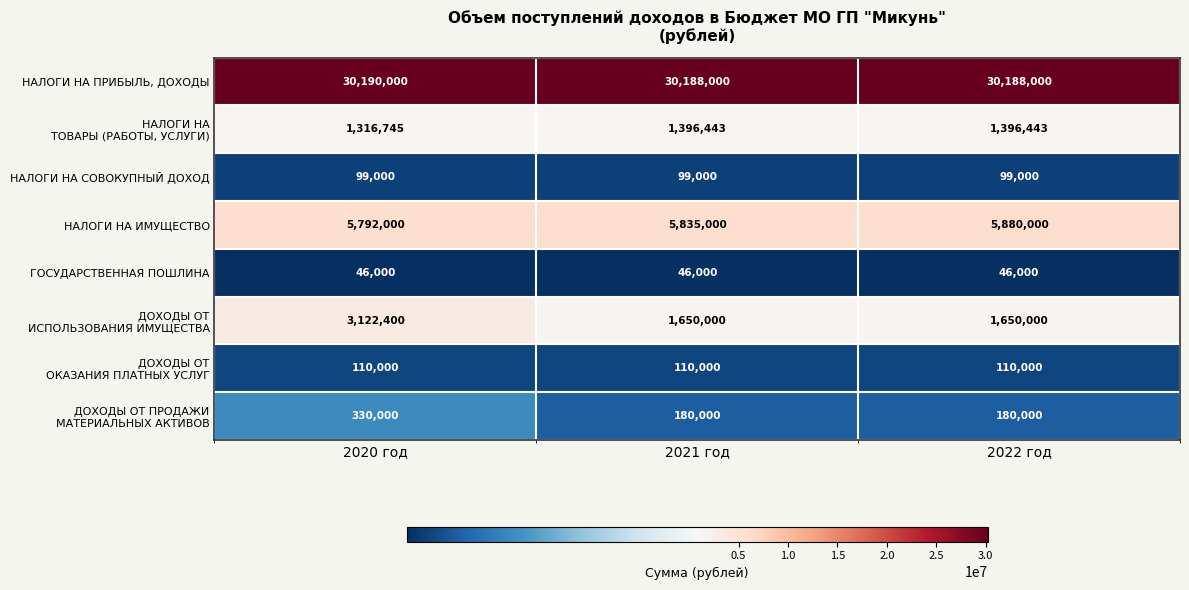

True or false: НАЛОГИ НА СОВОКУПНЫЙ ДОХОД has a value of 99000 at 2020 год.

True